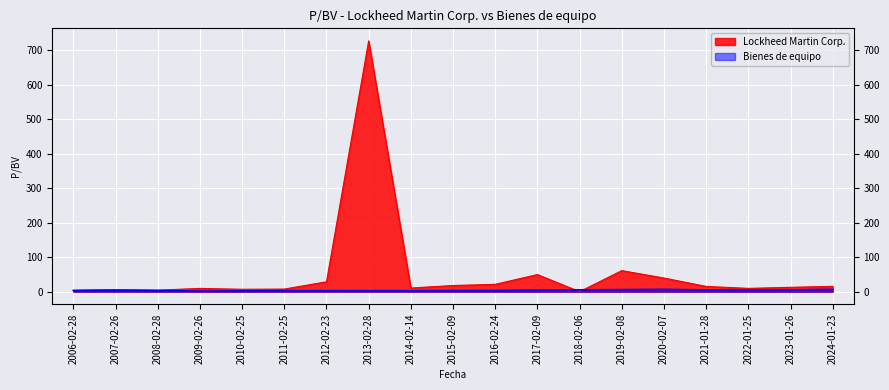

At which label does Lockheed Martin Corp. reach its minimum?

2018-02-06